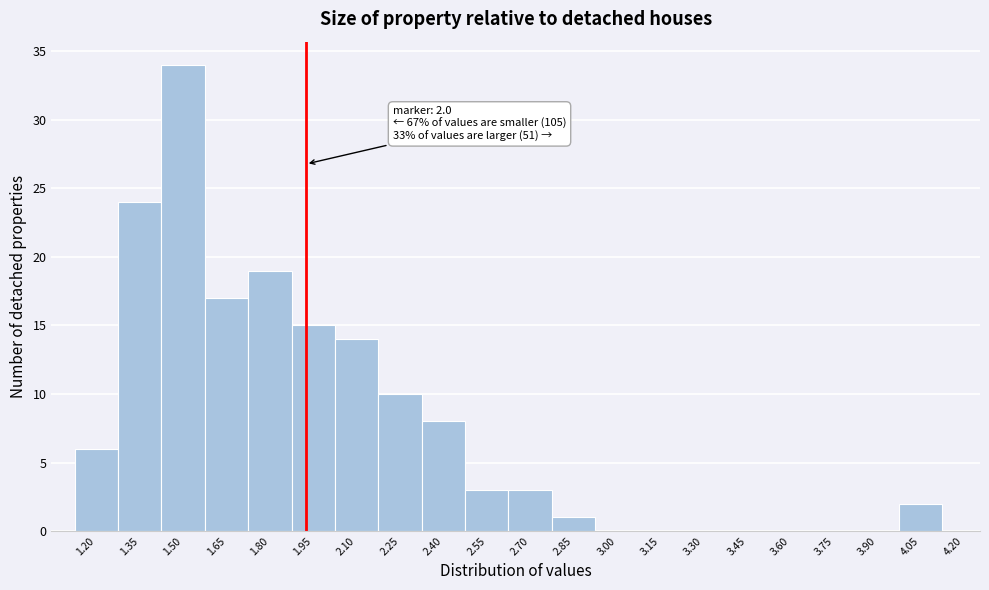

Reading right to left, extract all data points from this chart.

4.20=0	4.05=2	3.90=0	3.75=0	3.60=0	3.45=0	3.30=0	3.15=0	3.00=0	2.85=1	2.70=3	2.55=3	2.40=8	2.25=10	2.10=14	1.95=15	1.80=19	1.65=17	1.50=34	1.35=24	1.20=6